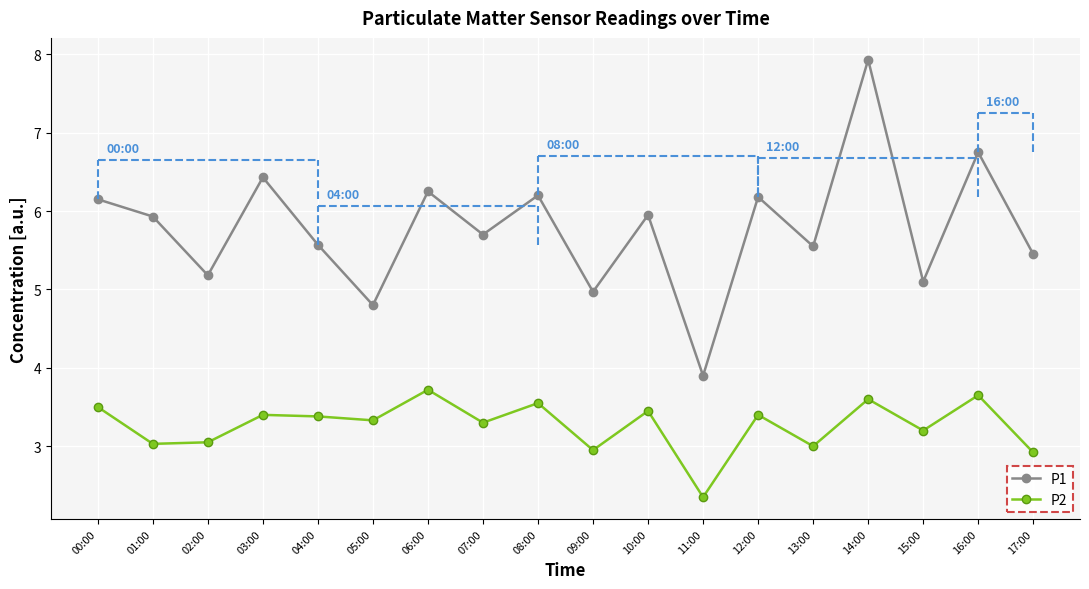

What is the sum of the P1 values at 04:00 and 11:00?

9.5